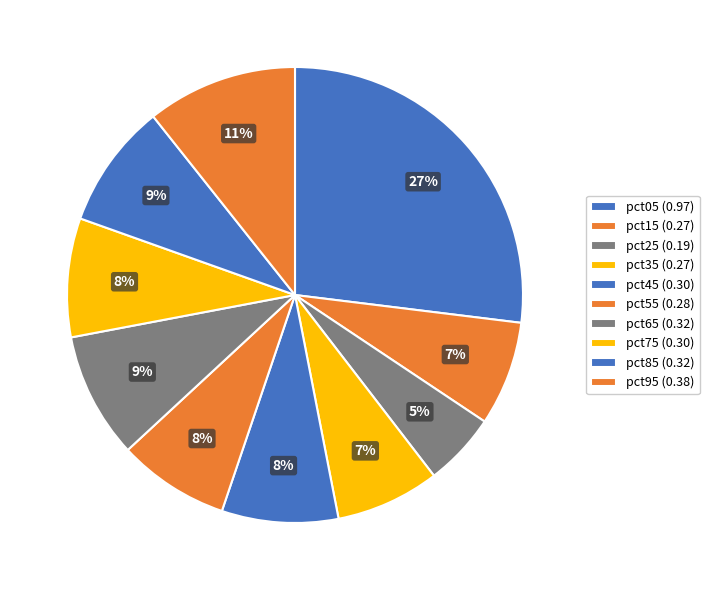

Count the number of slices in the pie.

10